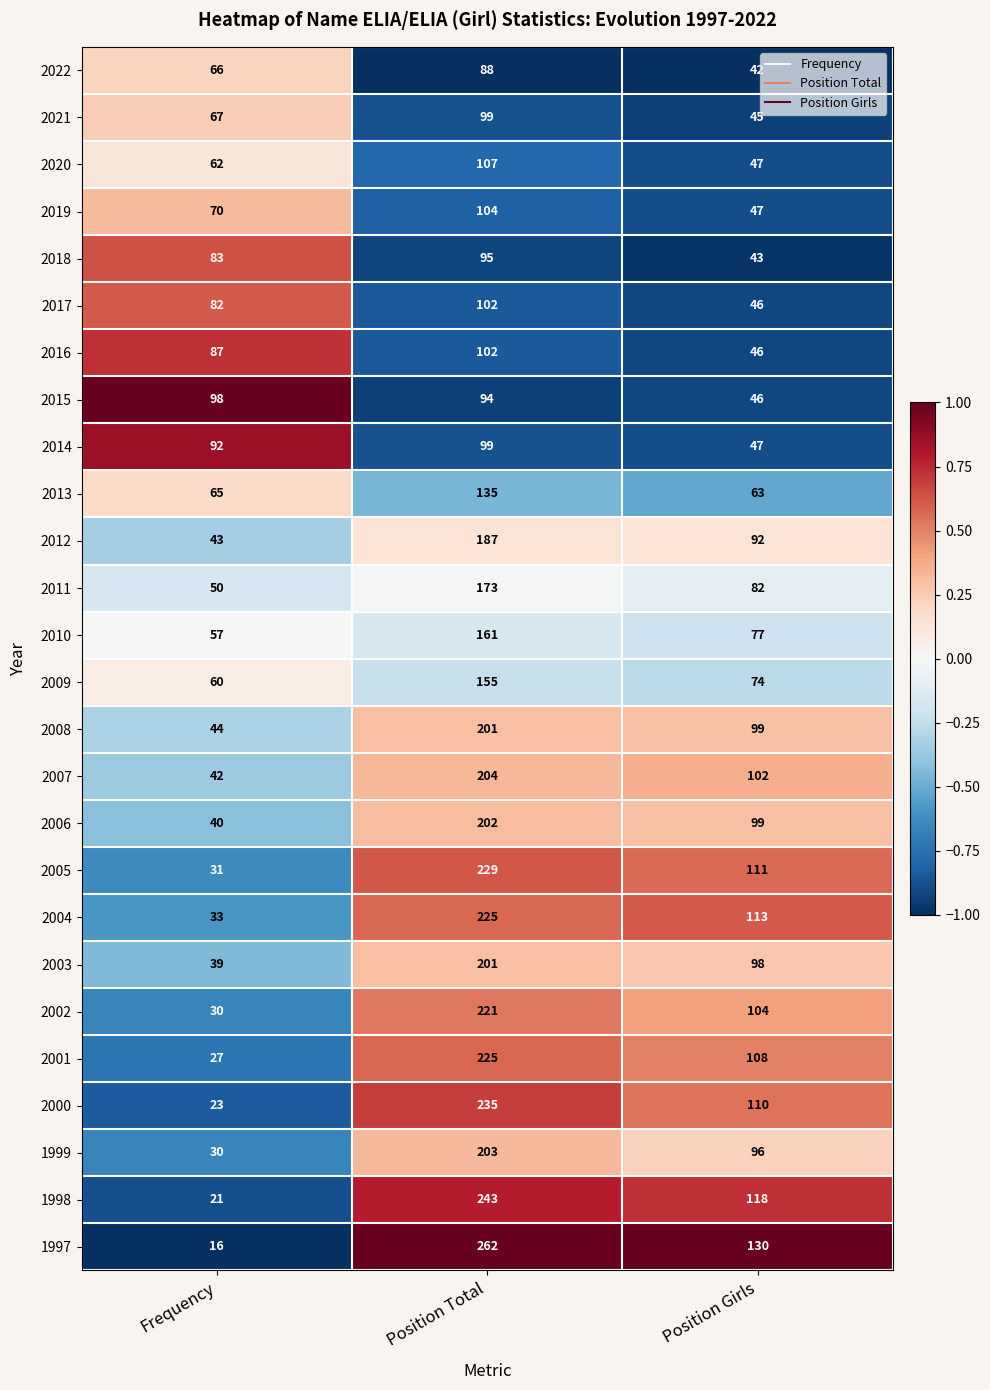

The value of 2003 at Position Total is 99. True or false?

False